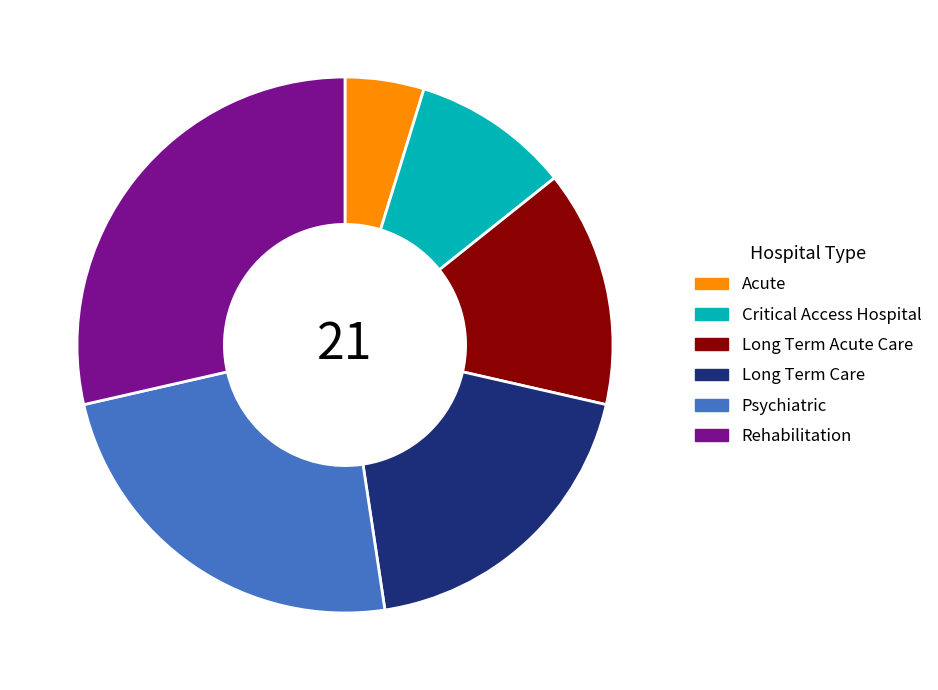

Count the number of slices in the pie.

6